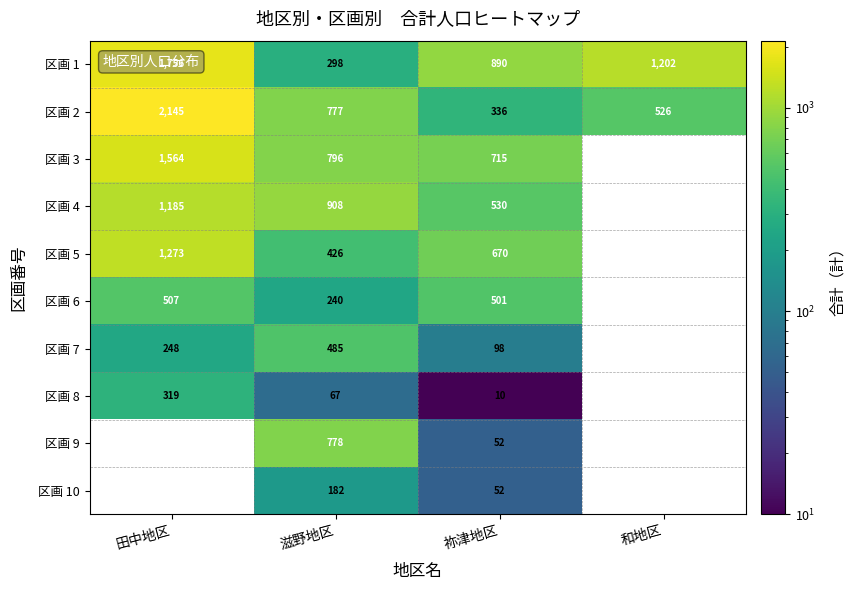

What is the average value of the 区画 2 series?

946